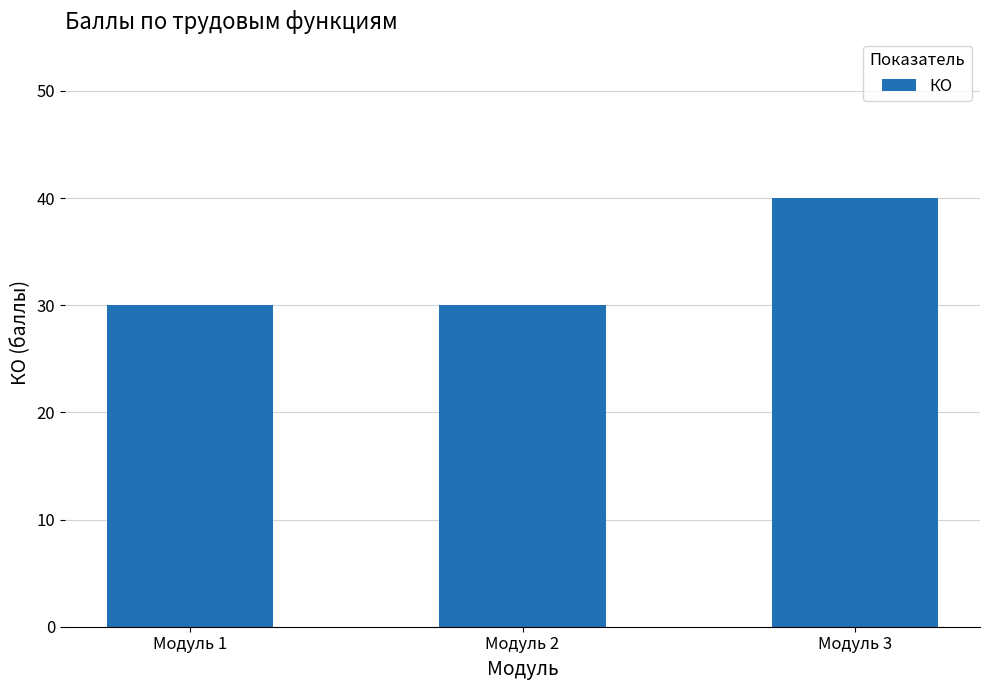

Is it true that the value at Модуль 1 is 30?

True